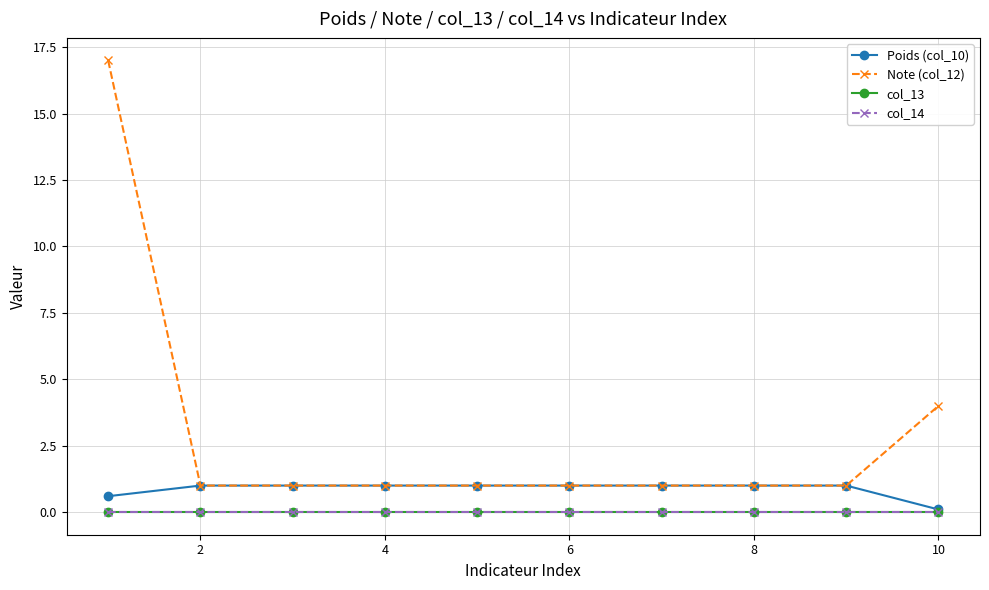

Does the chart have visible grid lines?

Yes